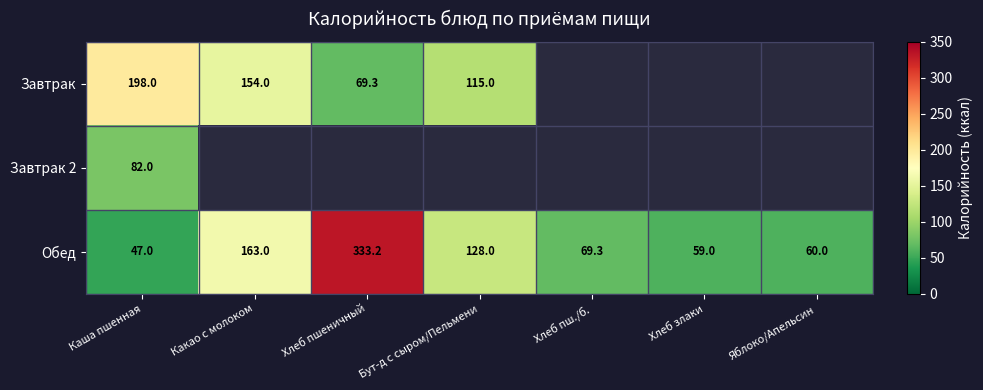

What is the maximum value for Обед?

333.2